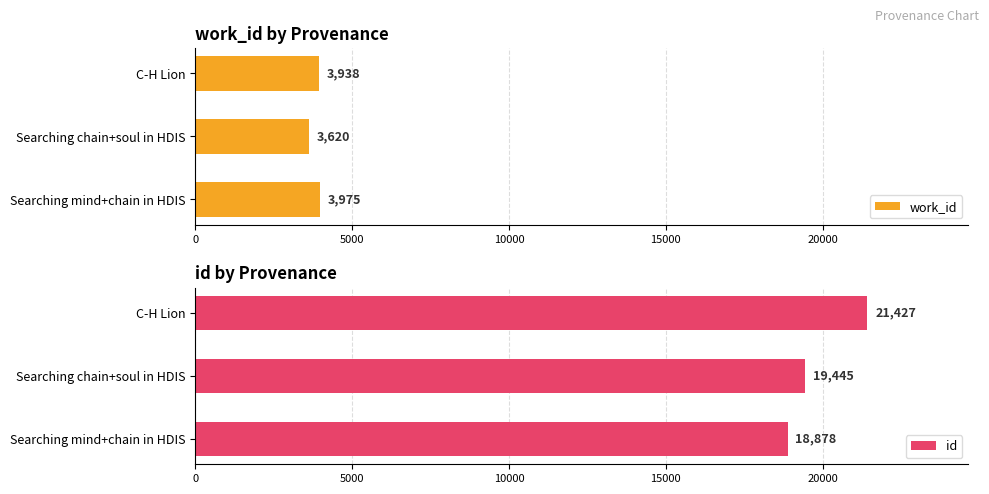

What is the sum of all work_id values?

11533